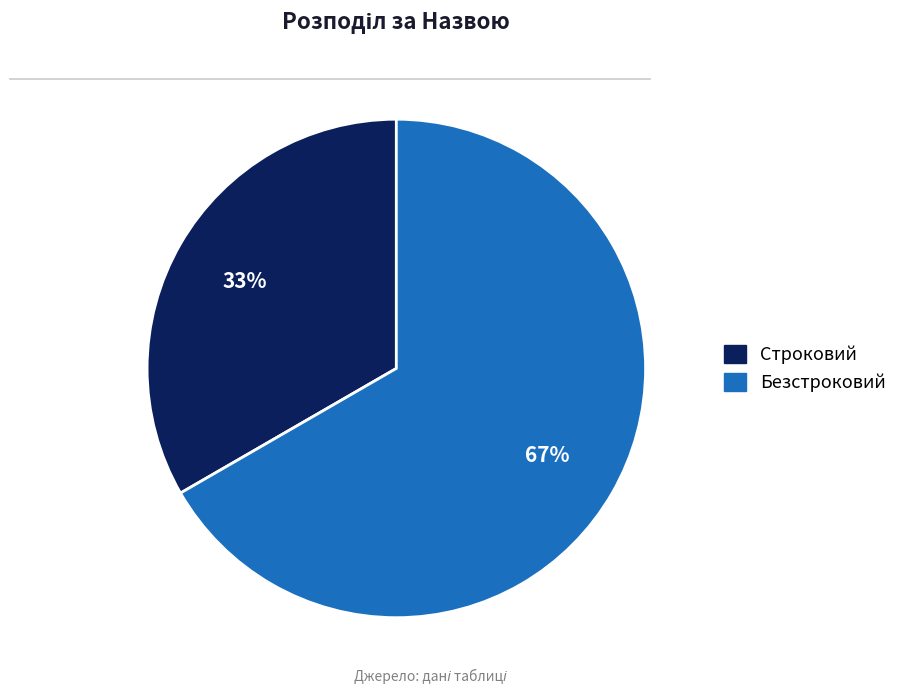

Approximately how many times larger is the value at Безстроковий compared to Строковий?

2.0